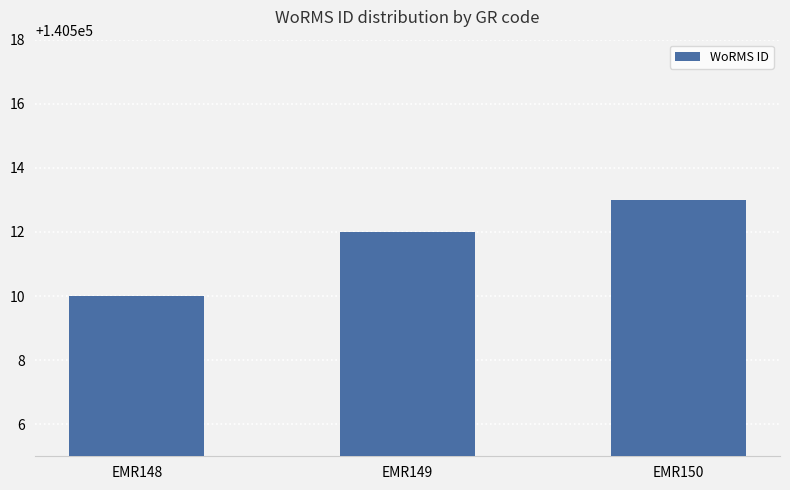

What is the sum of all values?

421535